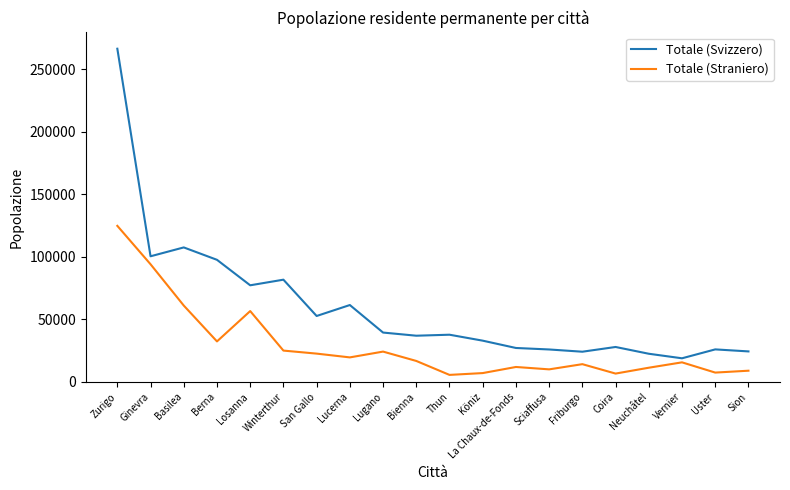

At which label is Totale (Svizzero) closest to 142697?

Basilea